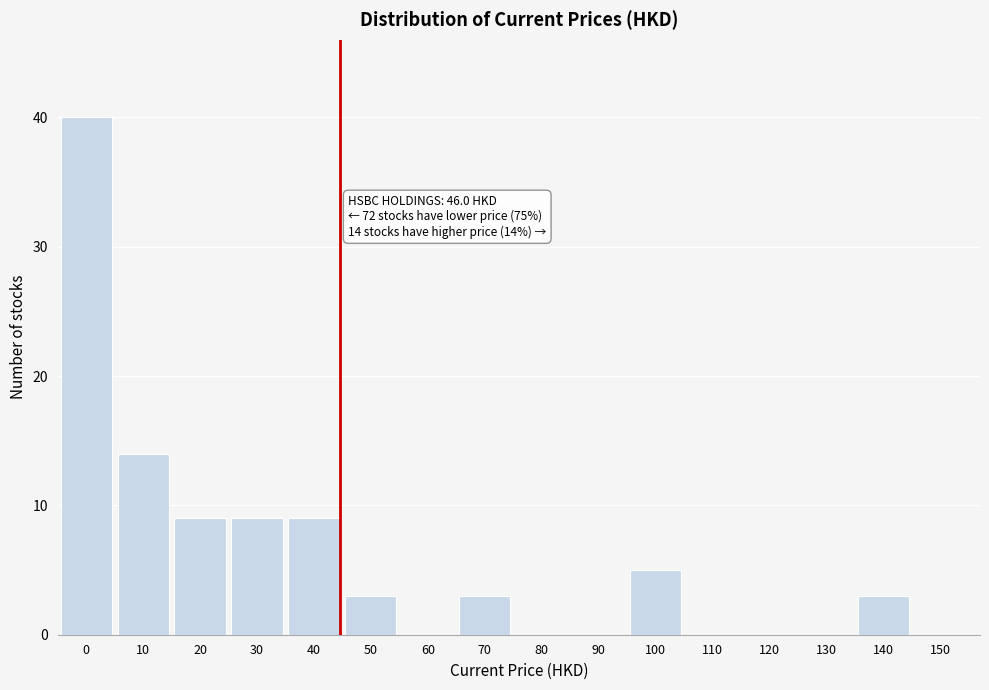

Reading right to left, transcribe all the data shown in this chart.

150=0	140=3	130=0	120=0	110=0	100=5	90=0	80=0	70=3	60=0	50=3	40=9	30=9	20=9	10=14	0=40